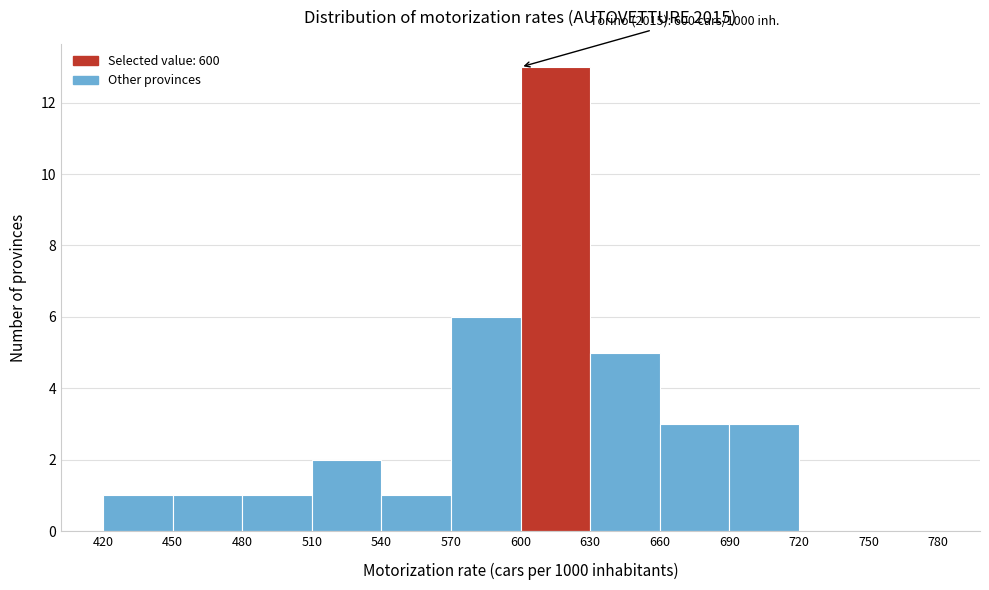

Over which range of the x-axis is the bar tallest?

600 to 630